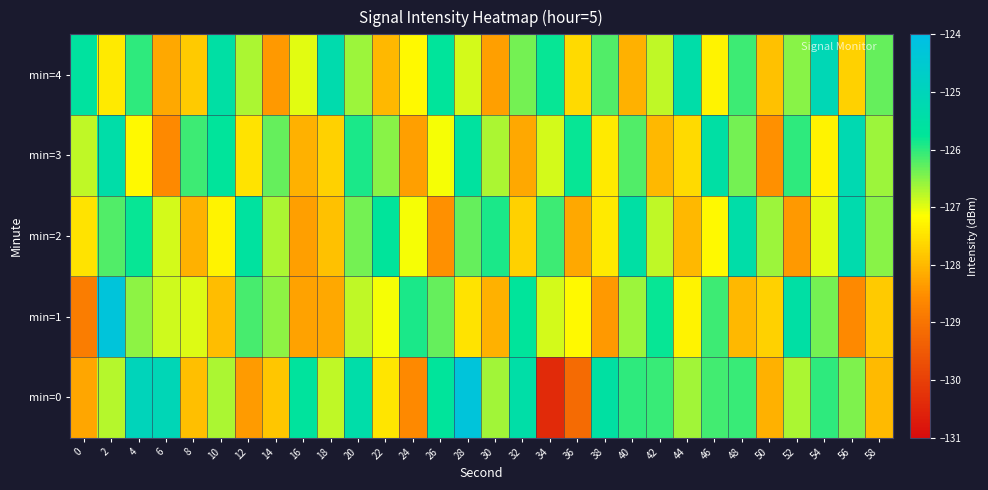

Rank the series at 54 from lowest to highest value.

min=3, min=2, min=1, min=0, min=4